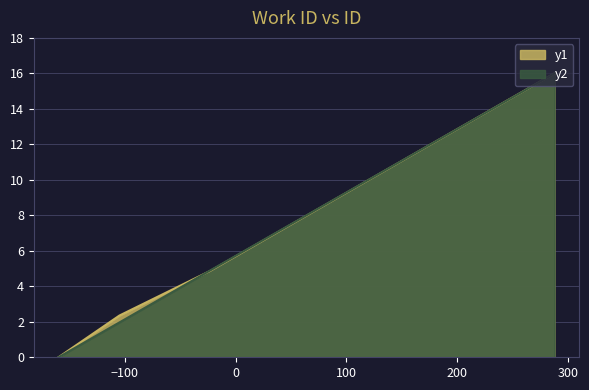

How many positive values does the y1 series have?

3